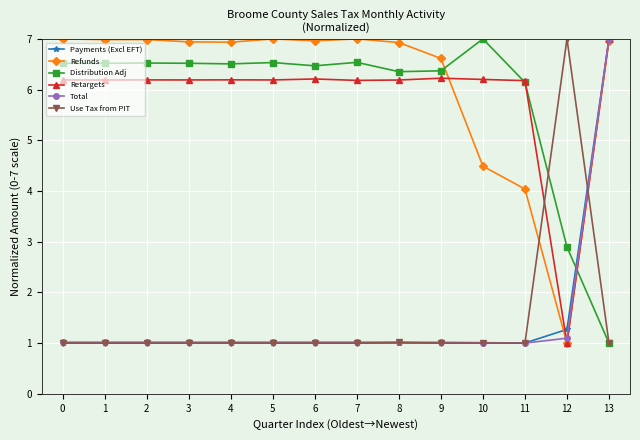

How many categories are shown in the chart?

14